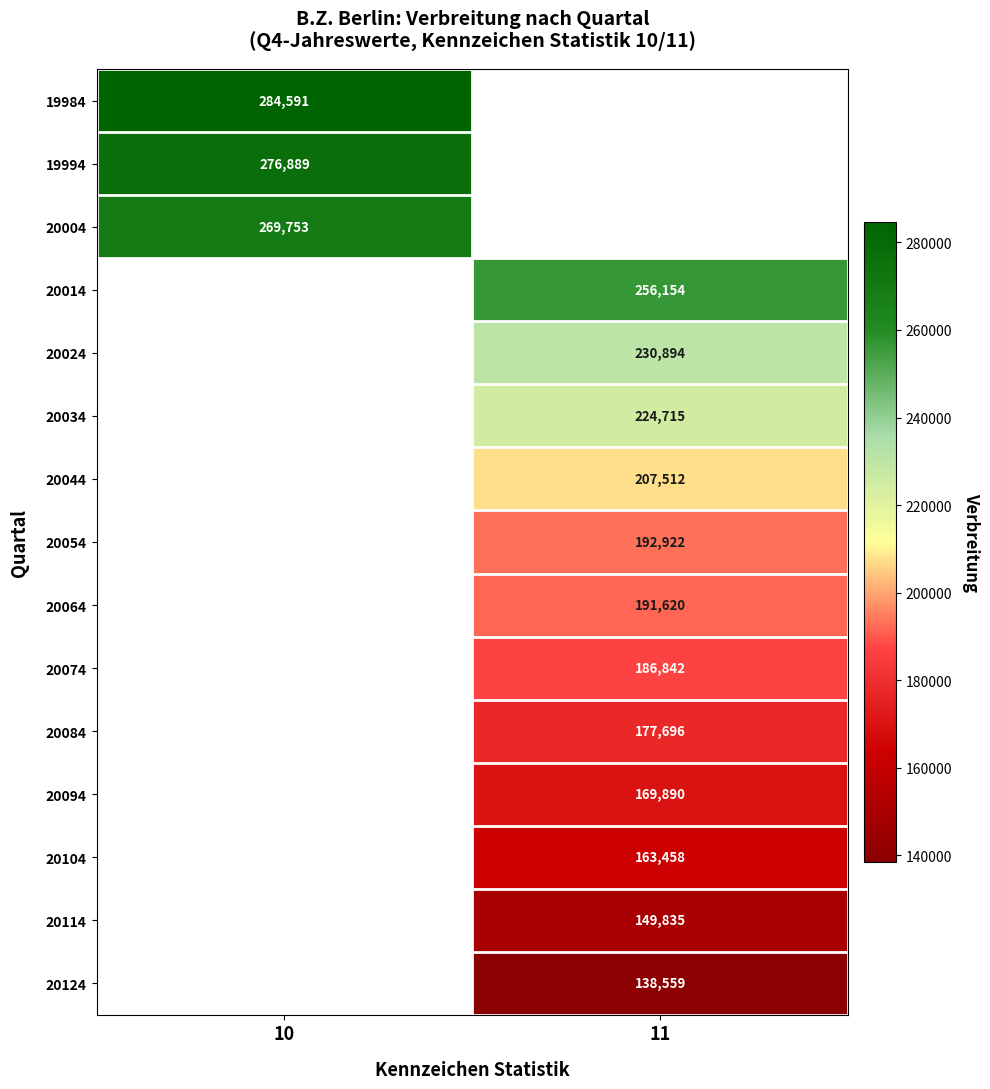

Between 10 and 11, which is larger?

11